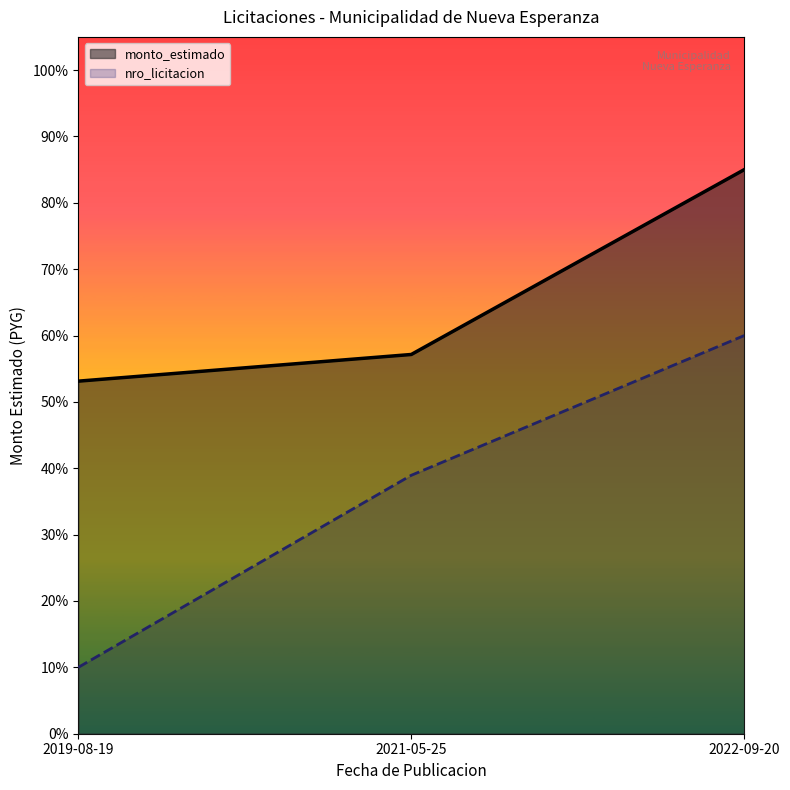

At which category is the sum across all series the highest?

2022-09-20